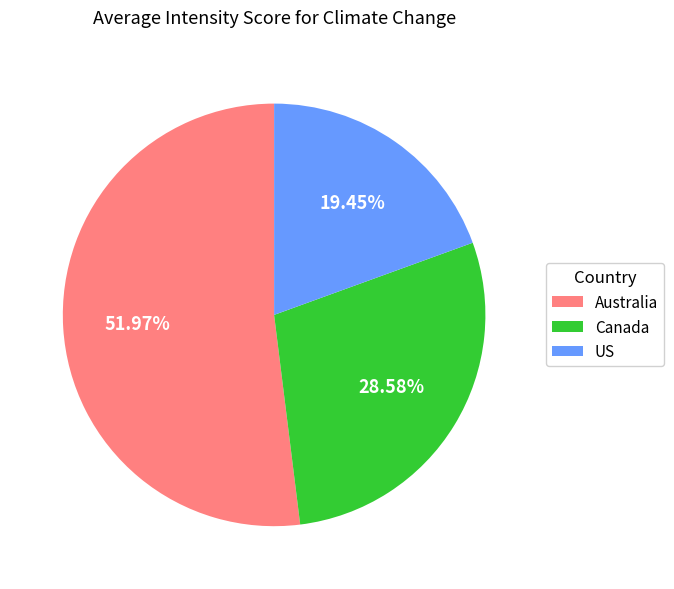

To the nearest percent, what is the difference between the largest and smallest slice percentages?

33%